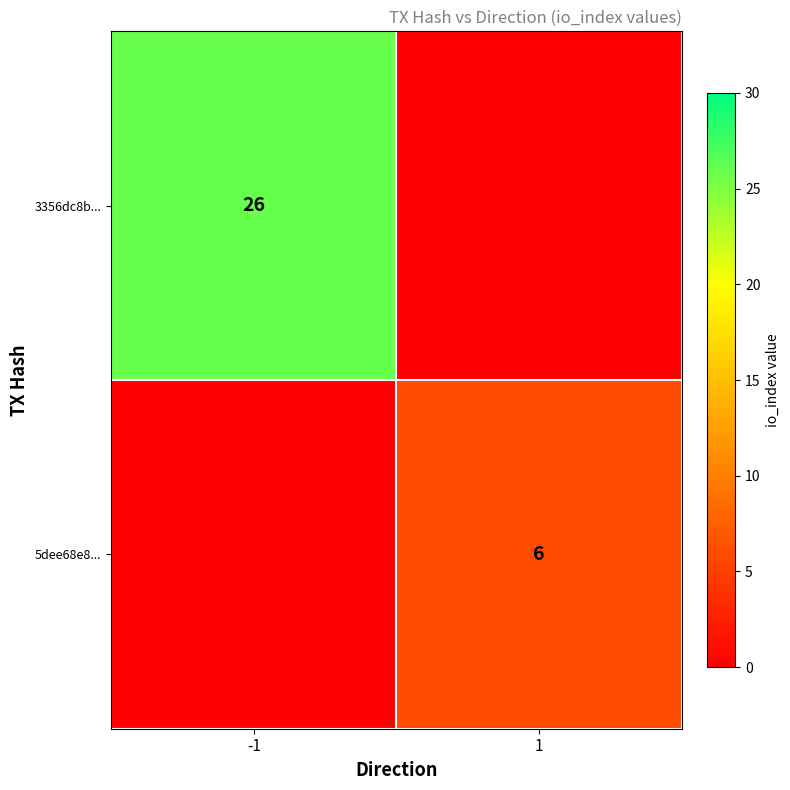

The value of 3356dc8b... at -1 is 46. True or false?

False